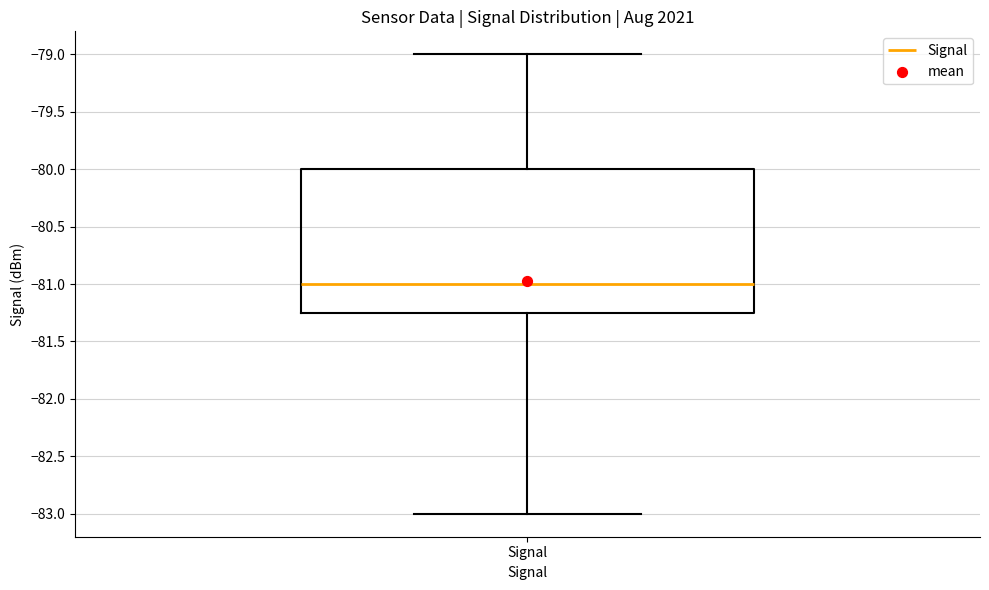

Read this box plot against the y-axis: the position of the median line, the range covered by the box, and the ends of both whiskers. The values are not printed on the chart, so give them approximately, as read against the axis.

median -81.00, box -81.25 to -80.00, whiskers -83.00 to -79.00